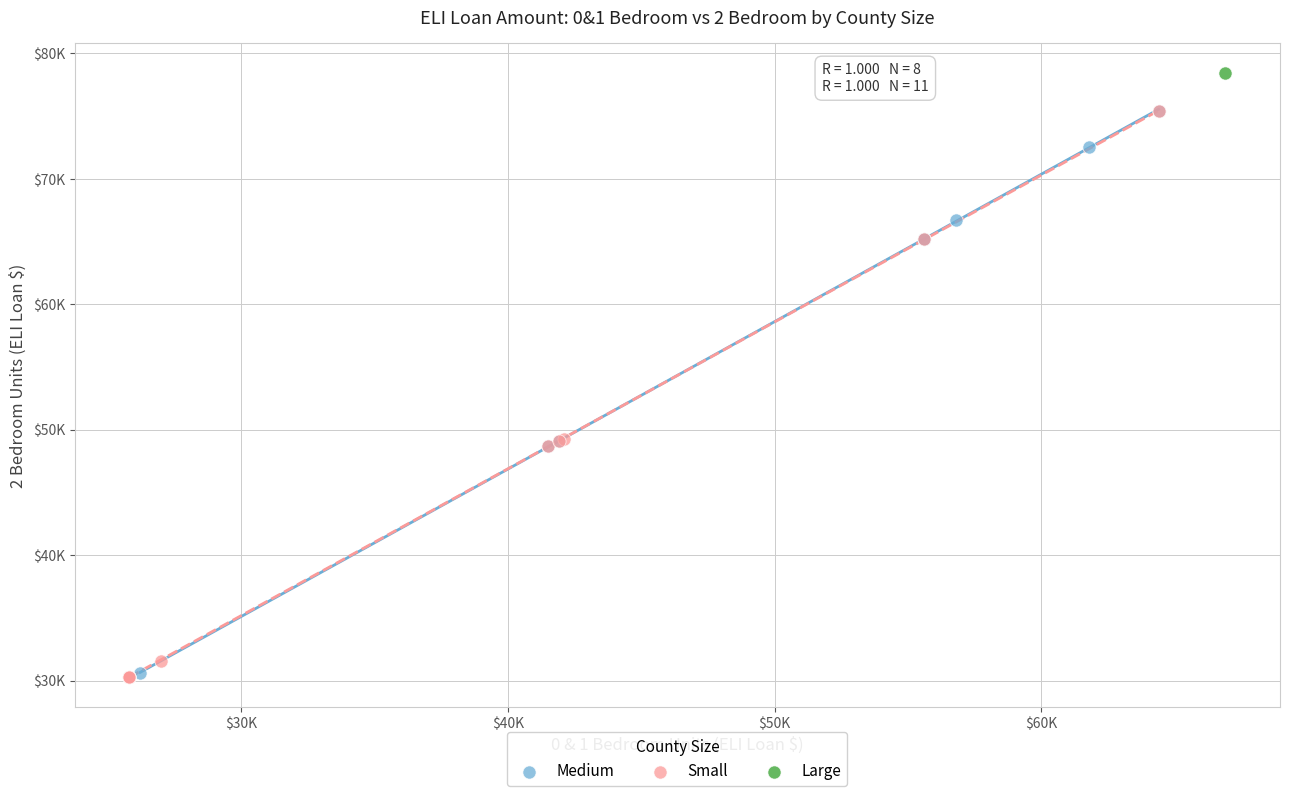

What are all the series names shown in the legend?

Medium, Small, Large